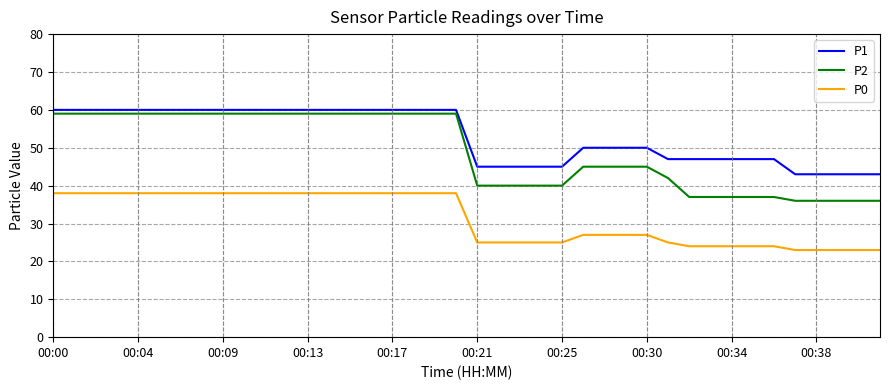

Which series has the widest spread of values?

P2